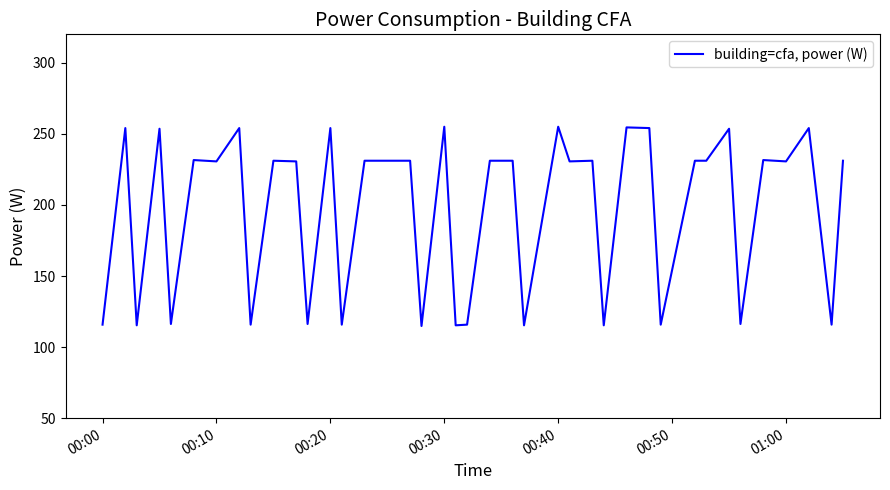

How many categories are shown in the chart?

40